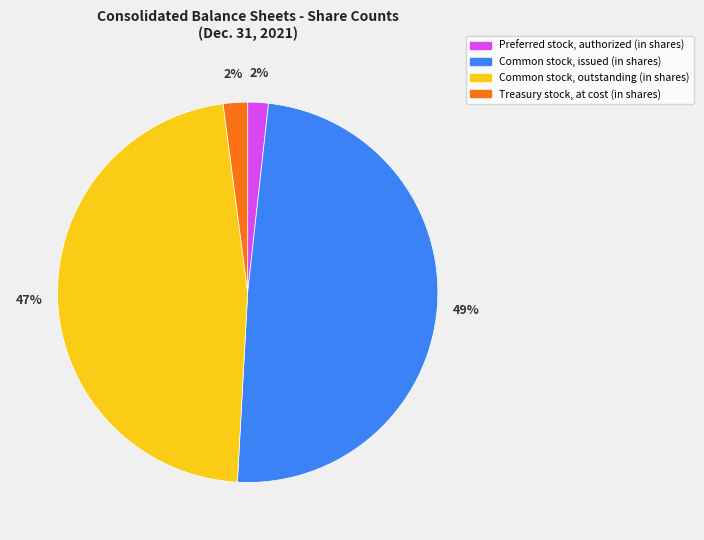

How many segments does this pie chart have?

4